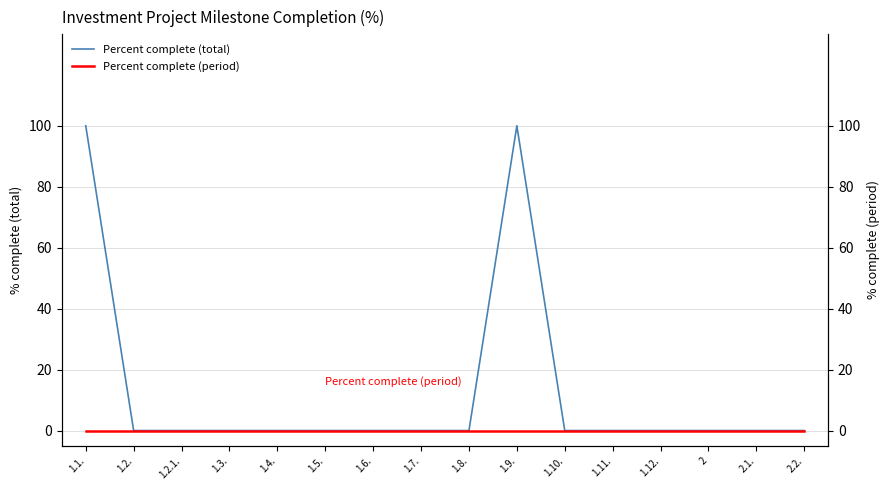

At how many categories does at least one series exceed 67?

2